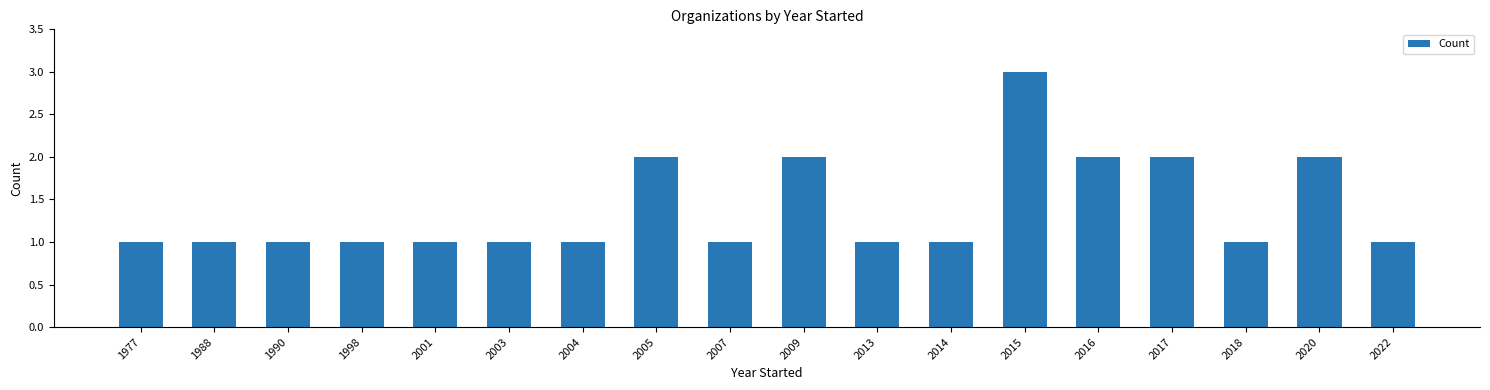

Reading right to left, list all the values displayed in this chart.

2022=1	2020=2	2018=1	2017=2	2016=2	2015=3	2014=1	2013=1	2009=2	2007=1	2005=2	2004=1	2003=1	2001=1	1998=1	1990=1	1988=1	1977=1